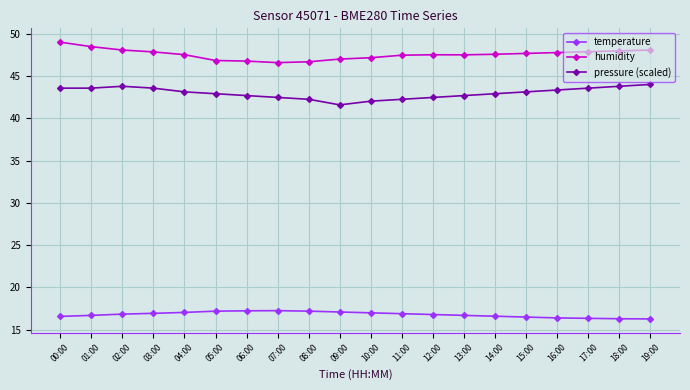

True or false: pressure (scaled) and humidity cross at least once.

False